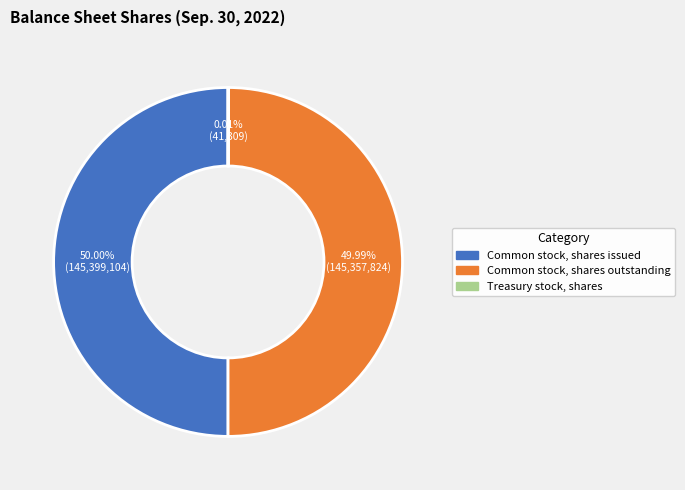

Count the number of slices in the pie.

3